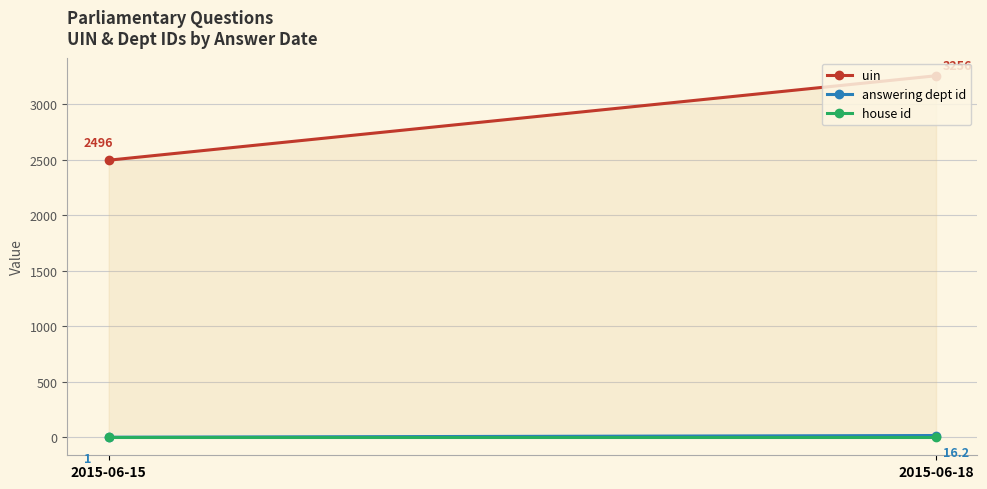

Which series has the largest range (max minus min)?

uin